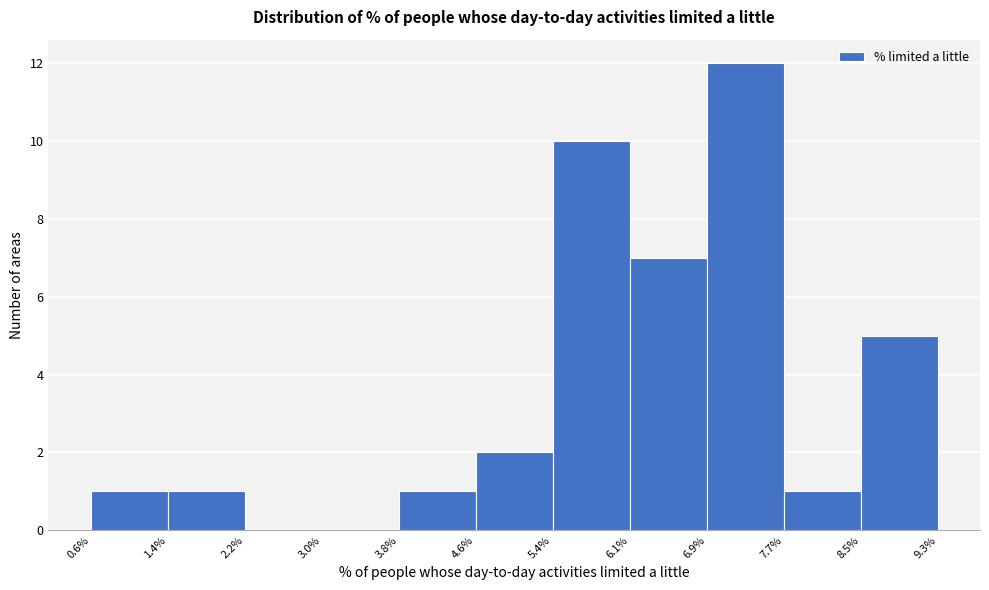

How tall is the bar that spans 7.7% to 8.5% on the x-axis? The values are not printed on the chart, so give them approximately, as read against the axis.

1